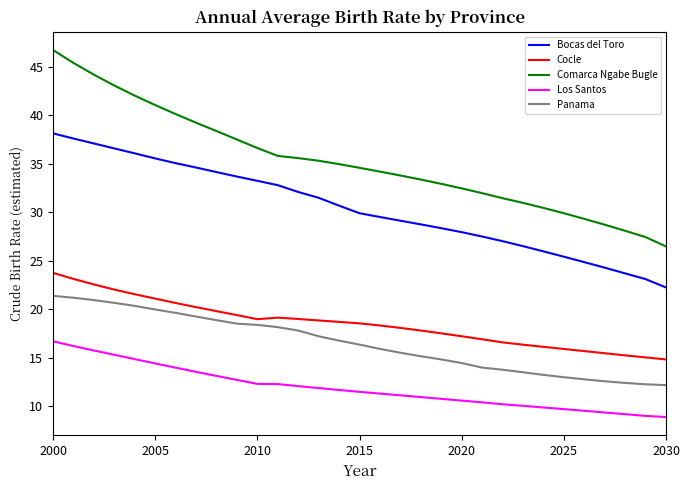

True or false: Bocas del Toro and Cocle cross at least once.

False